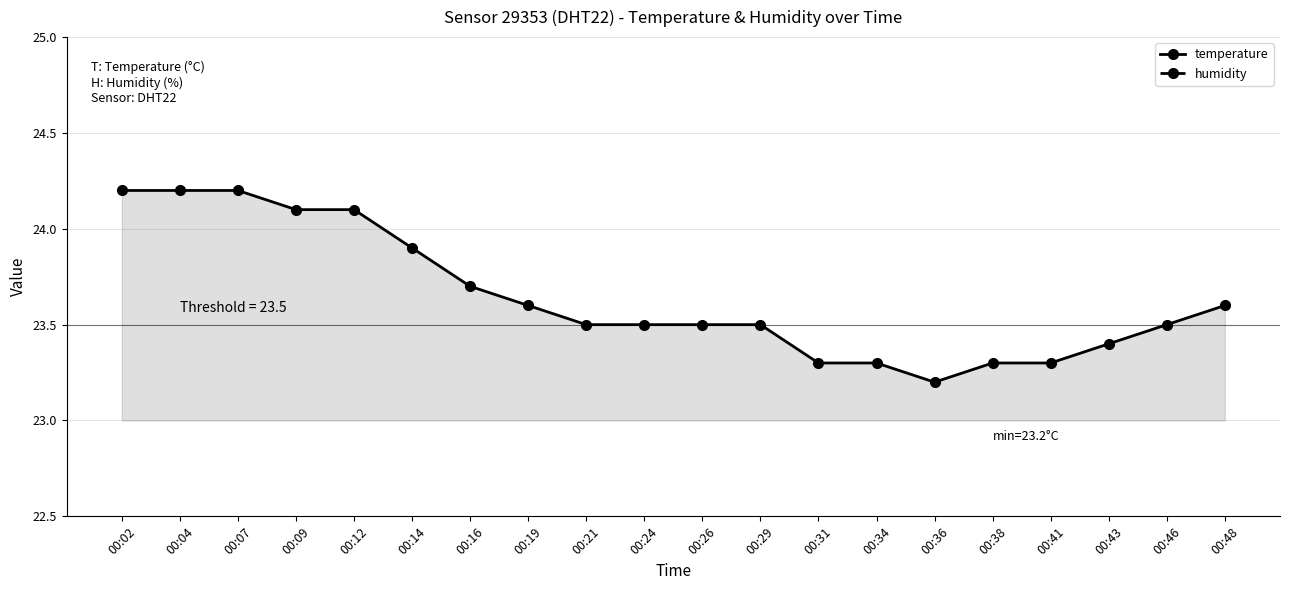

Does the chart have visible grid lines?

Yes